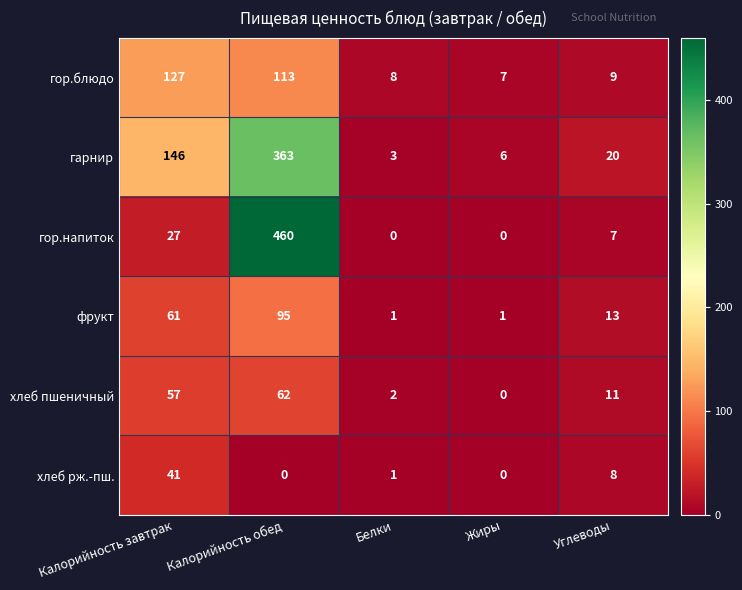

The value of гор.напиток at Углеводы is 7. True or false?

True